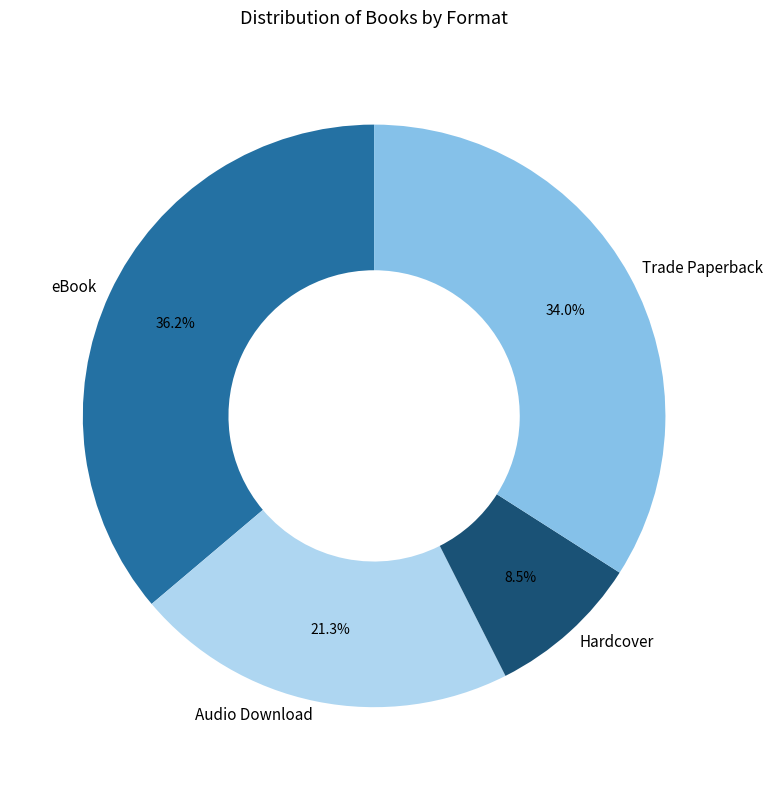

To the nearest percent, what is the combined percentage of eBook and Trade Paperback?

70%